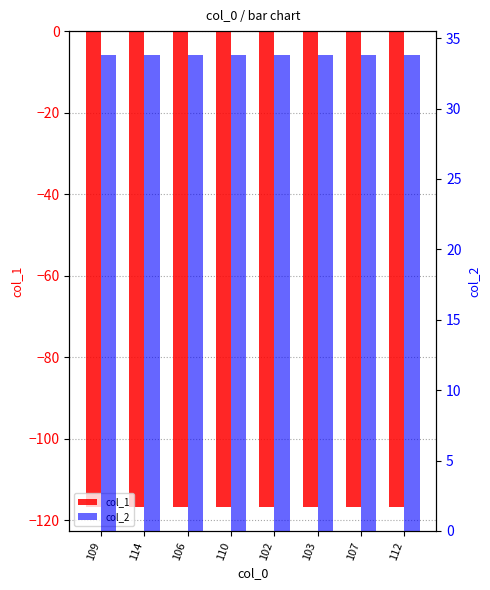

Rank the series at 106 from lowest to highest value.

col_1, col_2